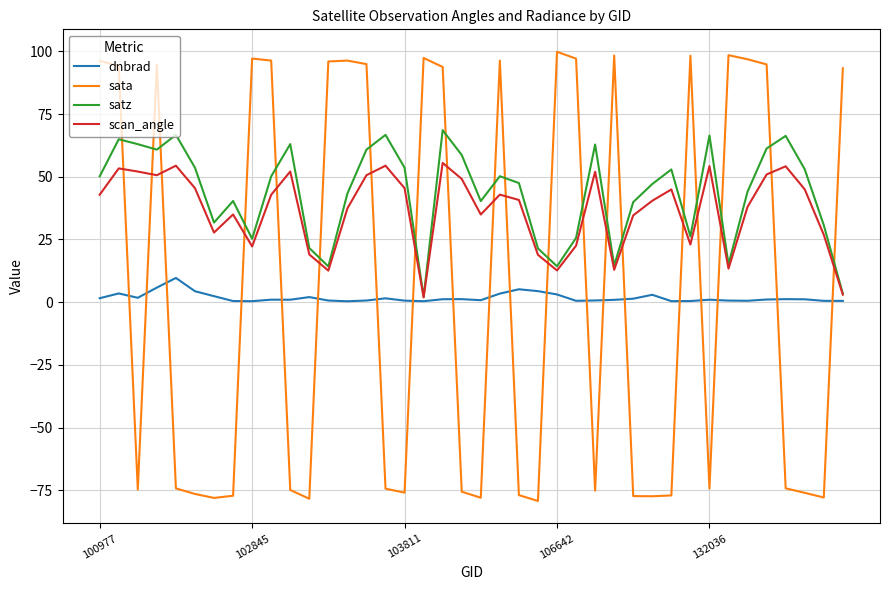

Does the chart display data point markers on the line(s)?

No